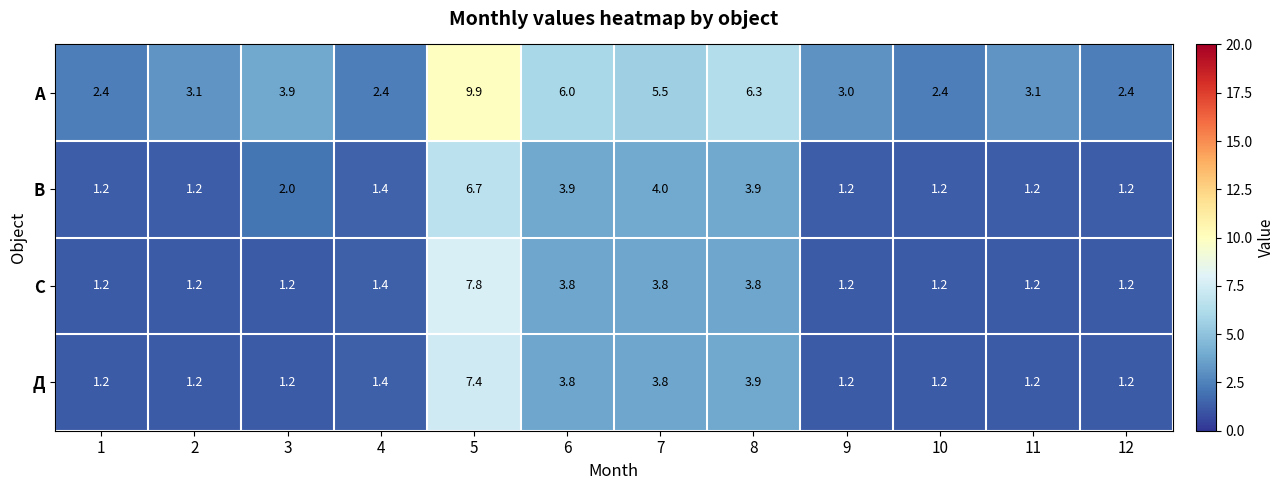

Rank the series by their maximum value, from lowest to highest.

В, Д, С, А